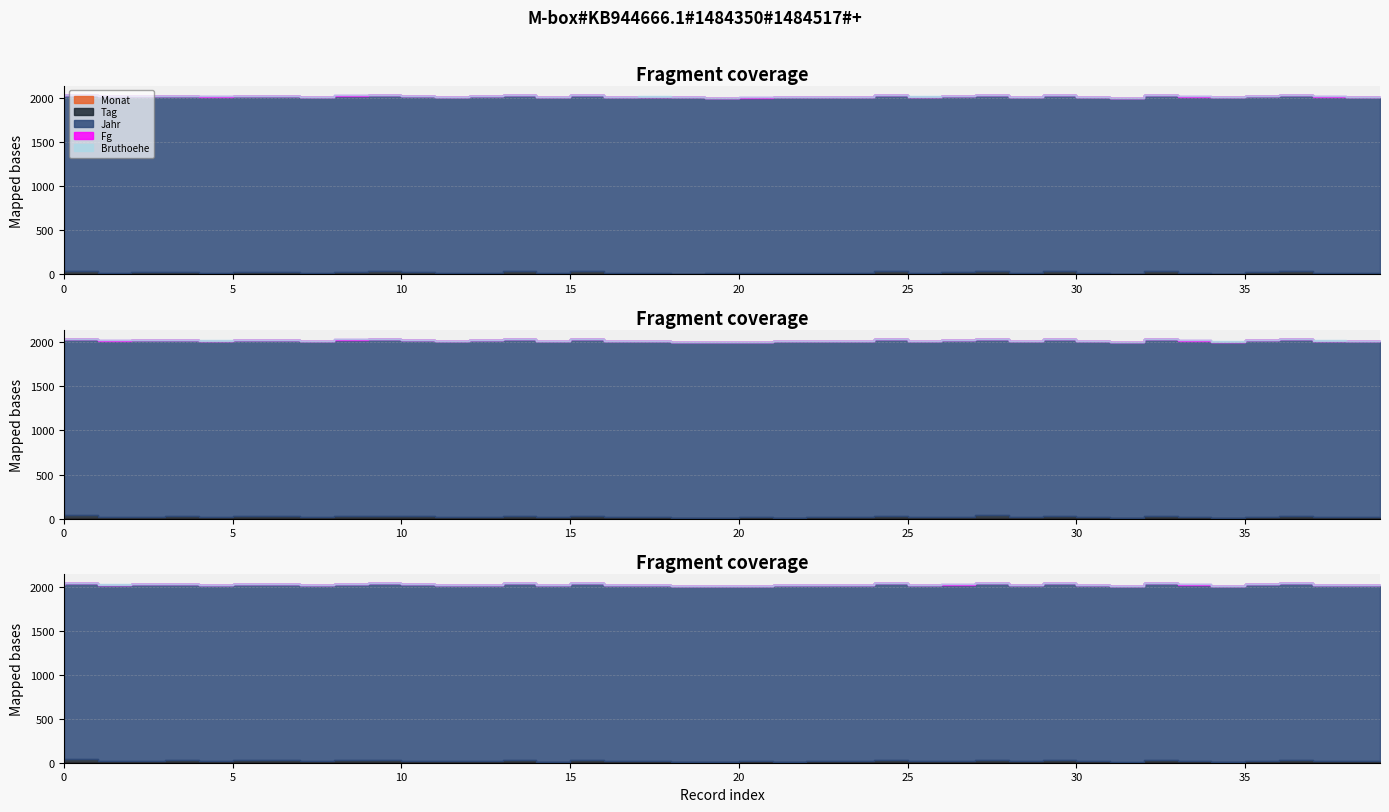

True or false: Fg has a value of 2 at 10522749.

False